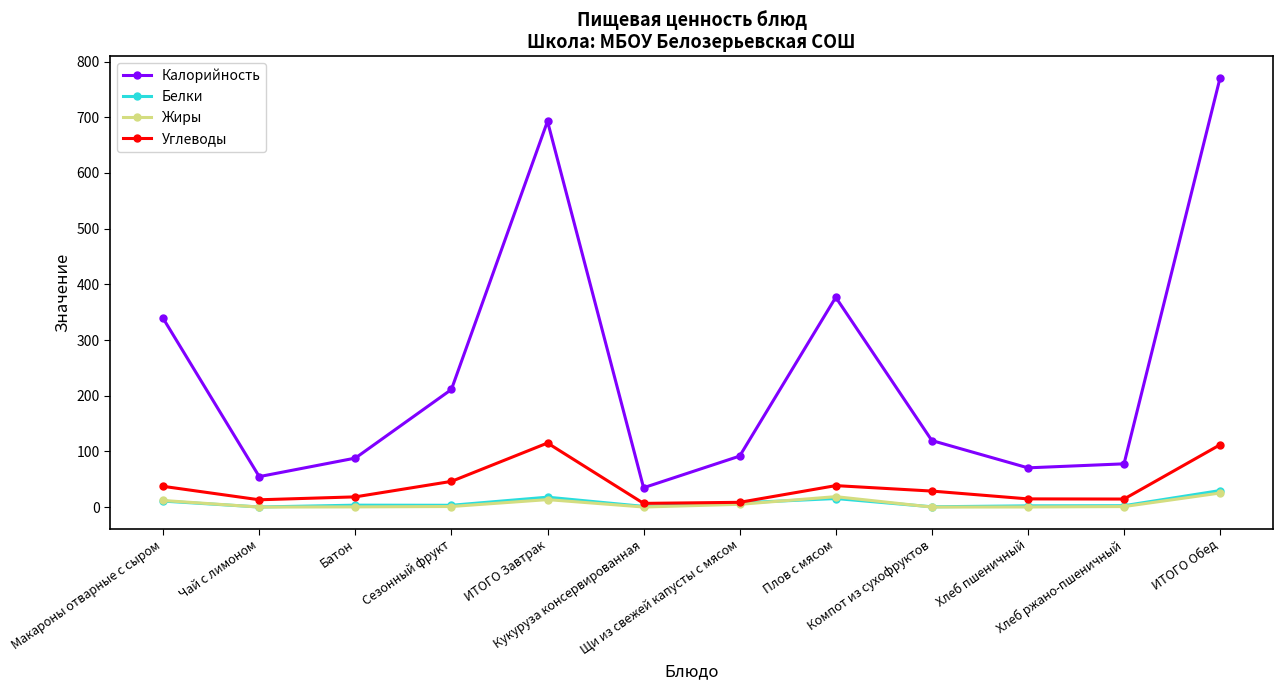

What is the highest value of the Белки series?

29.7